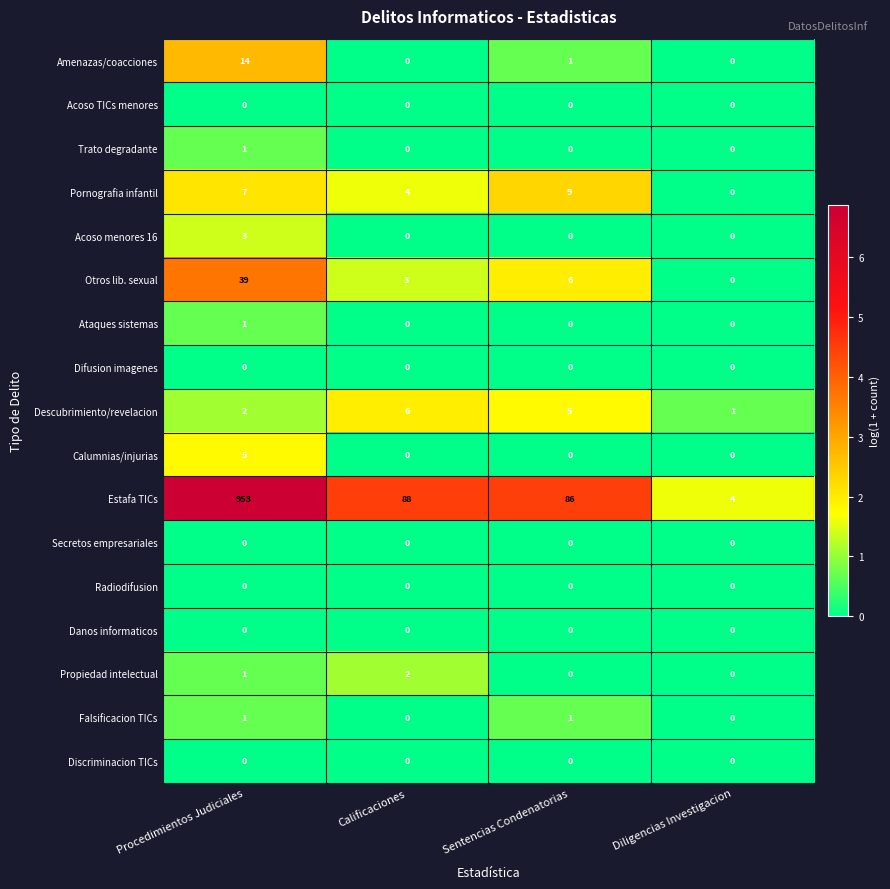

The value of Trato degradante at Diligencias Investigacion is 0. True or false?

True